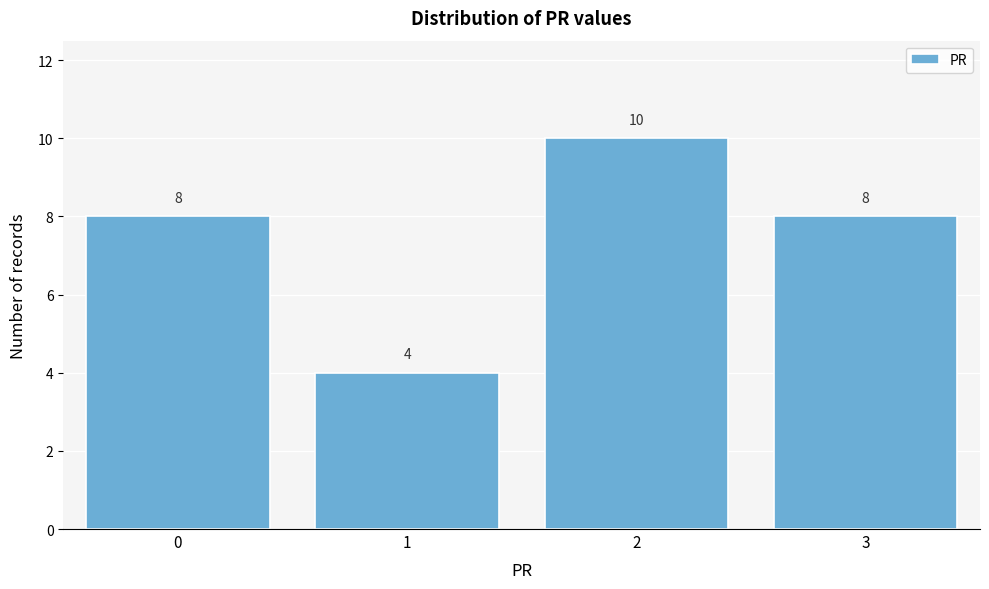

Reading left to right, list all the values displayed in this chart.

8	4	10	8